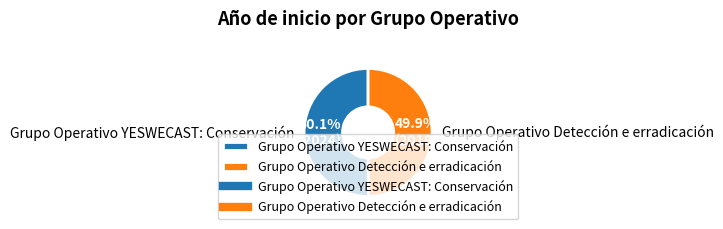

To the nearest percent, what percentage of the pie is Grupo Operativo Detección e erradicación?

50%